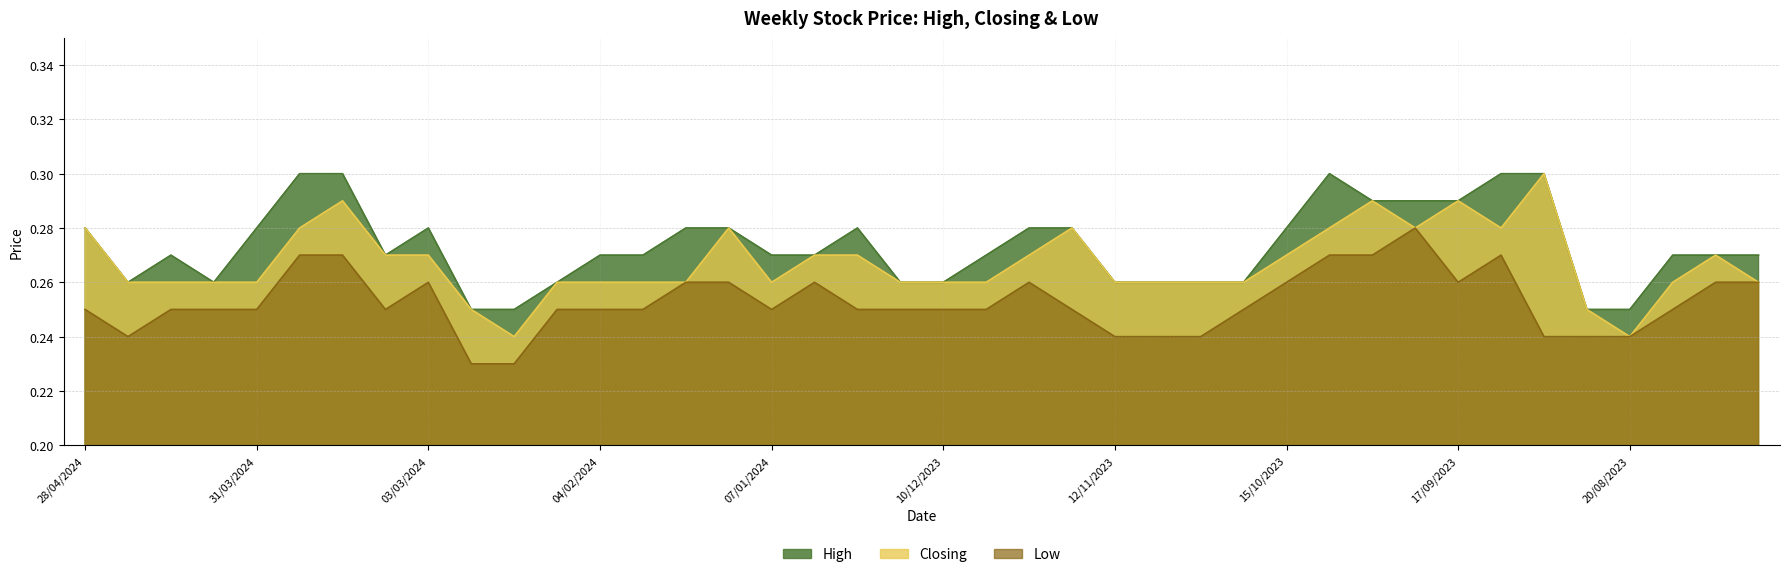

What is the greatest value displayed?

0.3